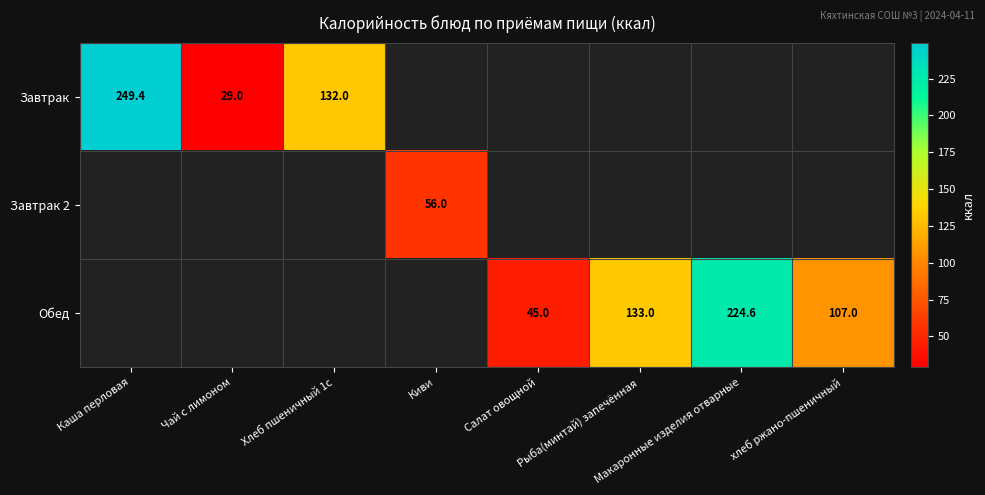

Which has a higher value, Рыба(минтай) запечённая or Каша перловая?

Каша перловая